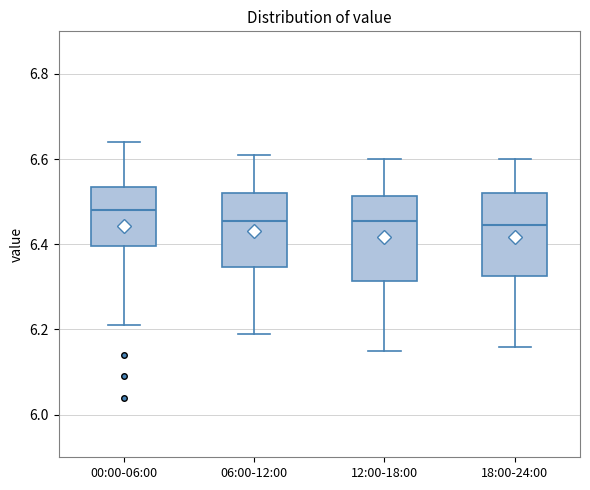

Where is the upper edge of the box for 00:00-06:00 on the y-axis? The values are not printed on the chart, so give them approximately, as read against the axis.

6.54